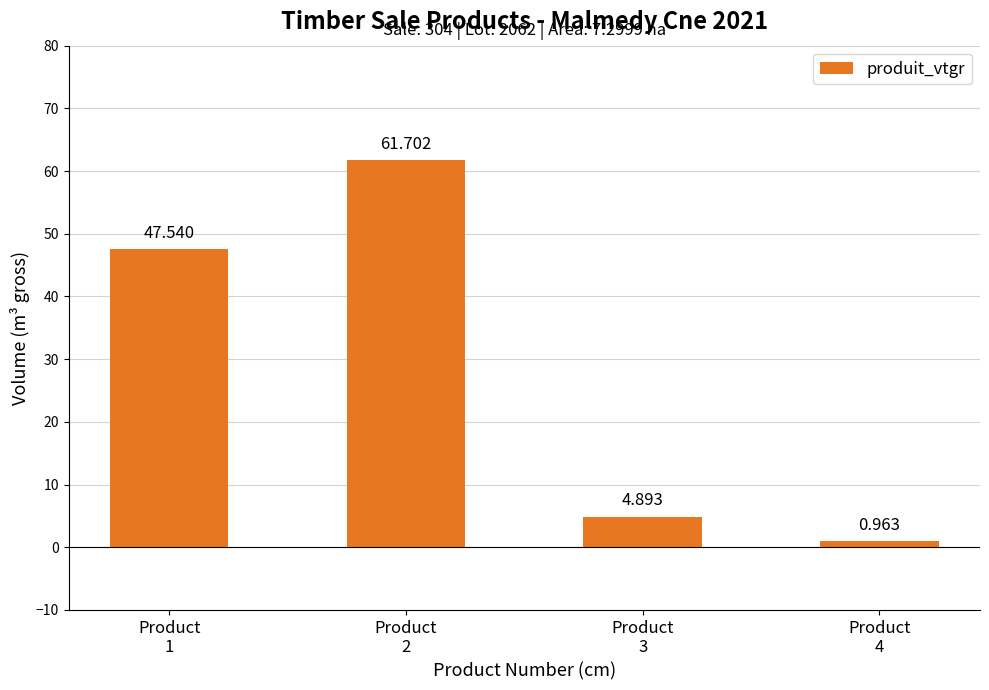

How many values are below 47?

2